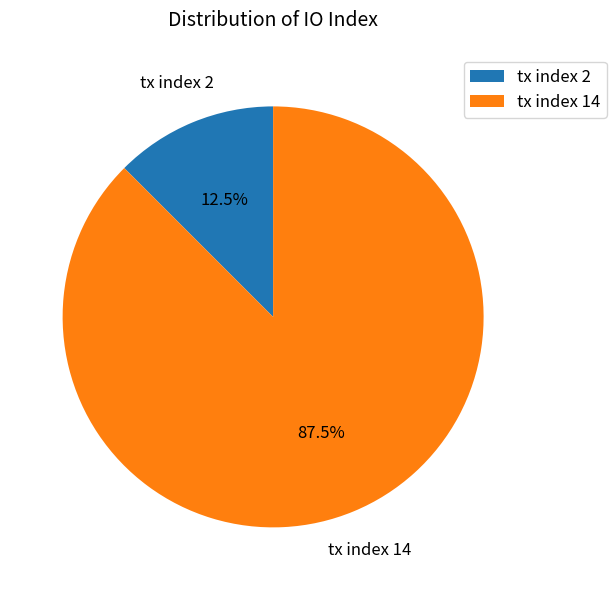

Which slice is the smallest?

tx index 2